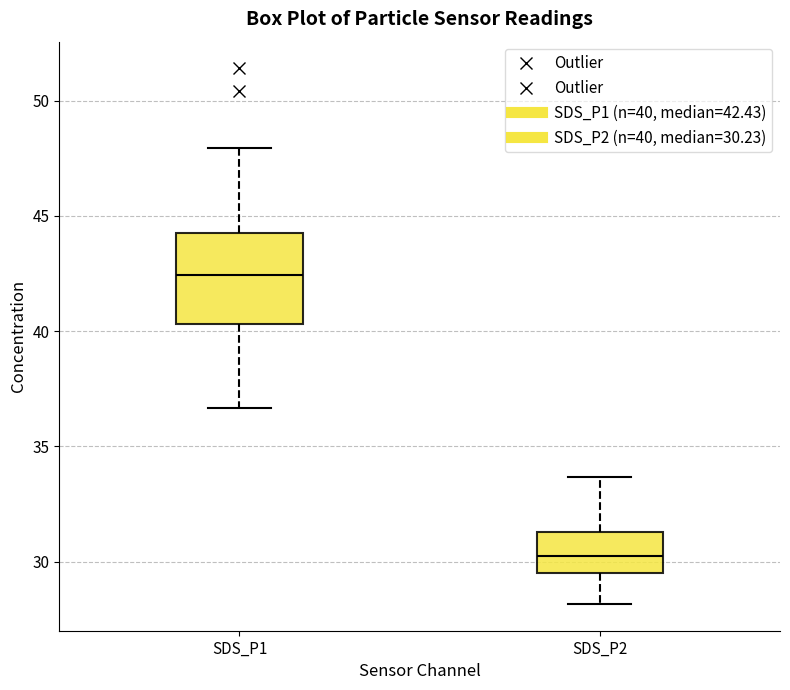

Which box is the tallest, from its lower edge to its upper edge?

SDS_P1